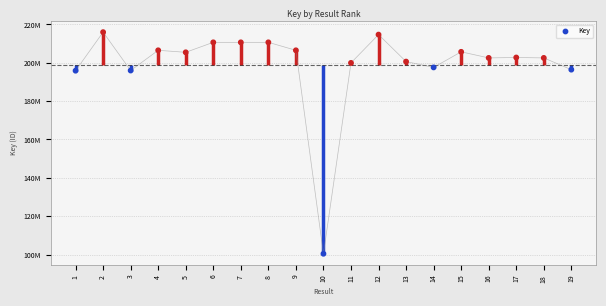

What is the change in value from 8 to 19?

-14244568